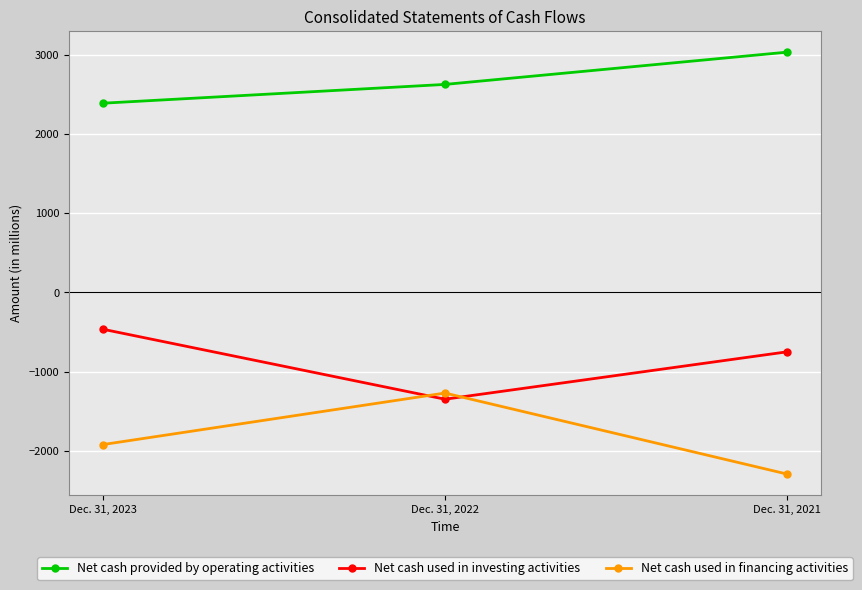

What are all the series names shown in the legend?

Net cash provided by operating activities, Net cash used in investing activities, Net cash used in financing activities